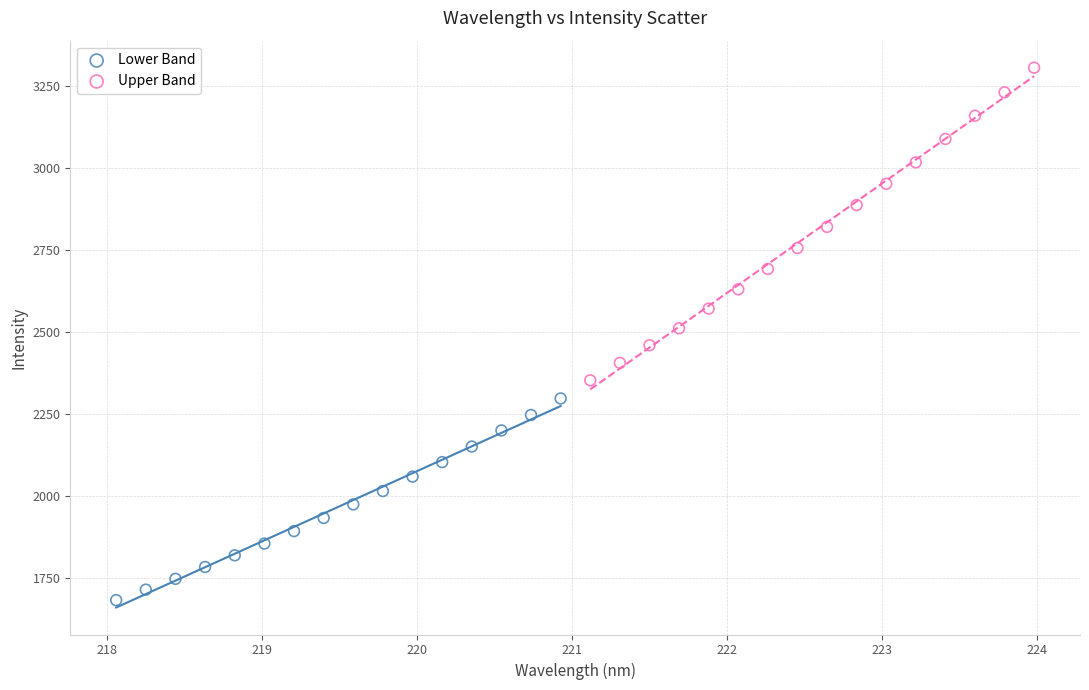

What are all the series names shown in the legend?

Lower Band, Upper Band